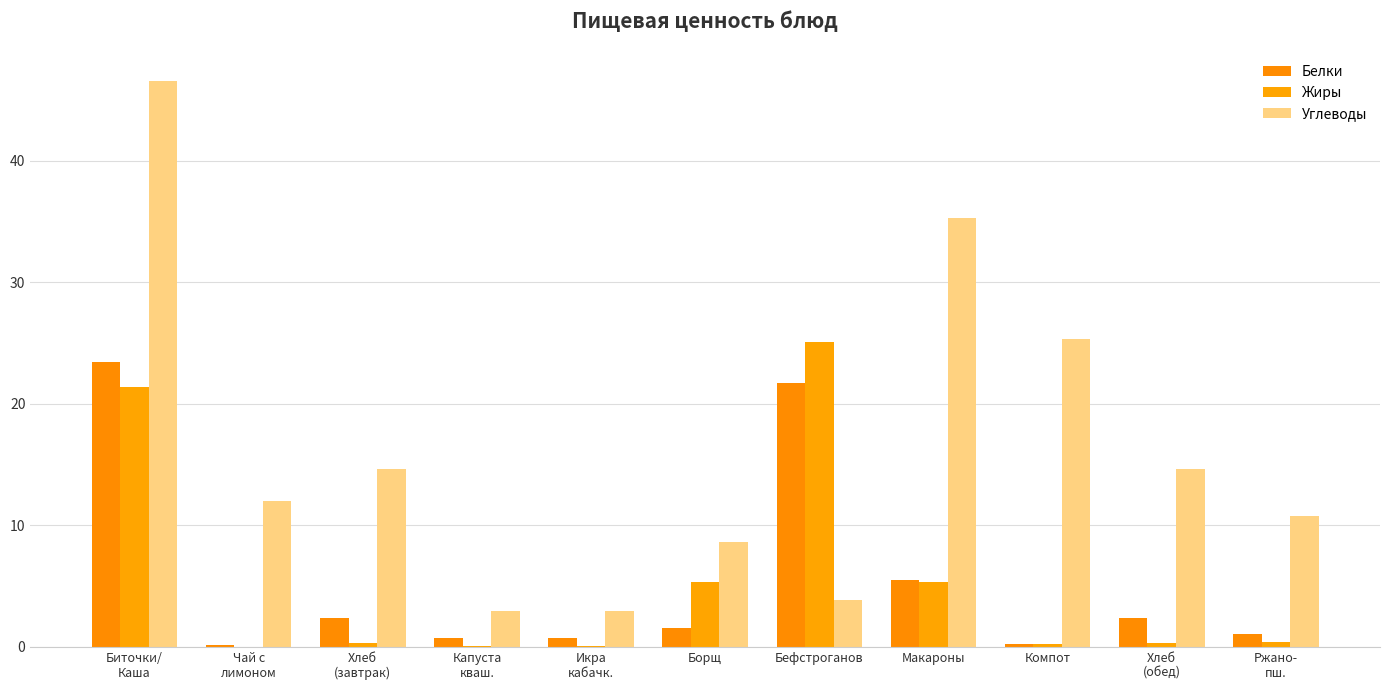

What is the highest value of the Углеводы series?

46.6